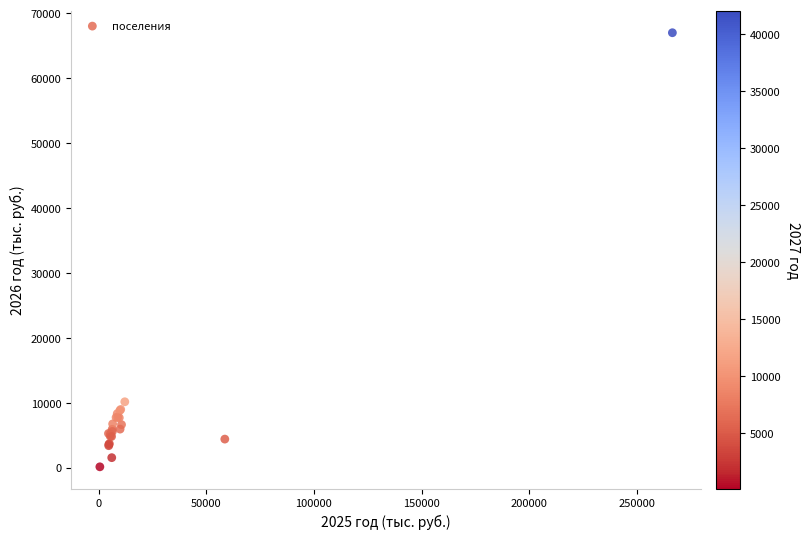

What Y value in the scatter plot is closest to 33572?

10160.5